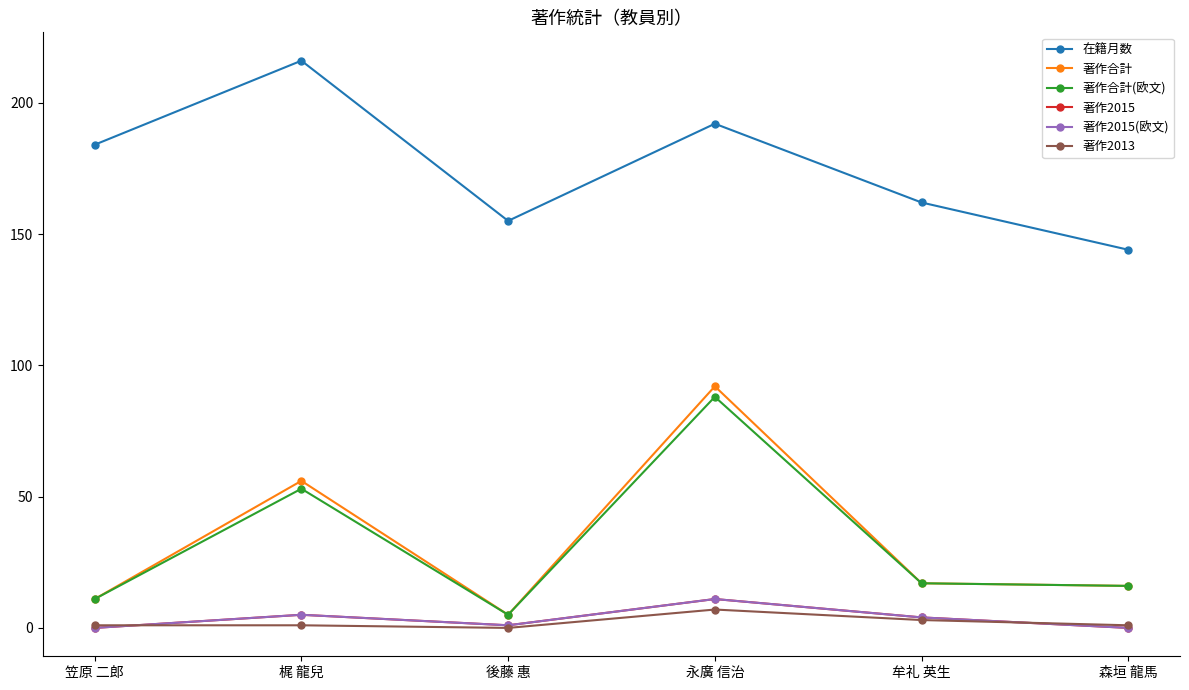

What is the label of the 1st point from the left?

笠原 二郎